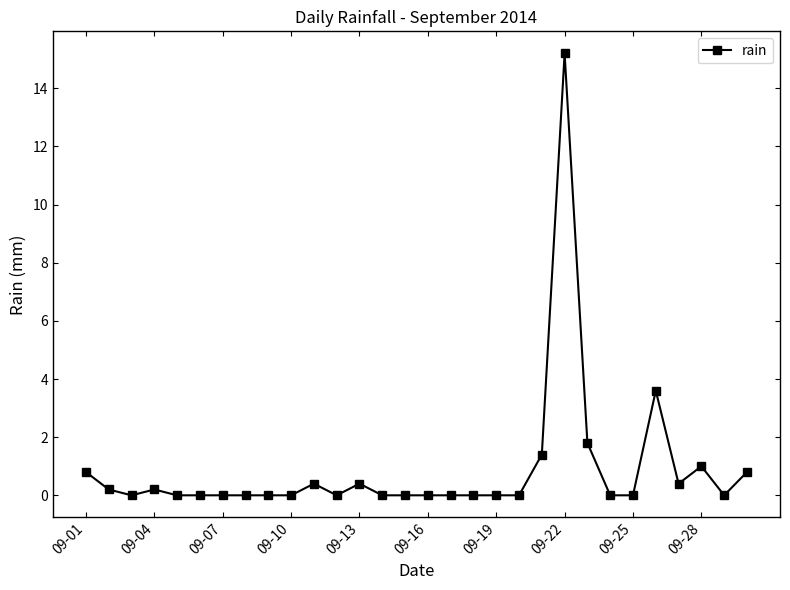

What is the difference between the maximum and minimum values?

15.2